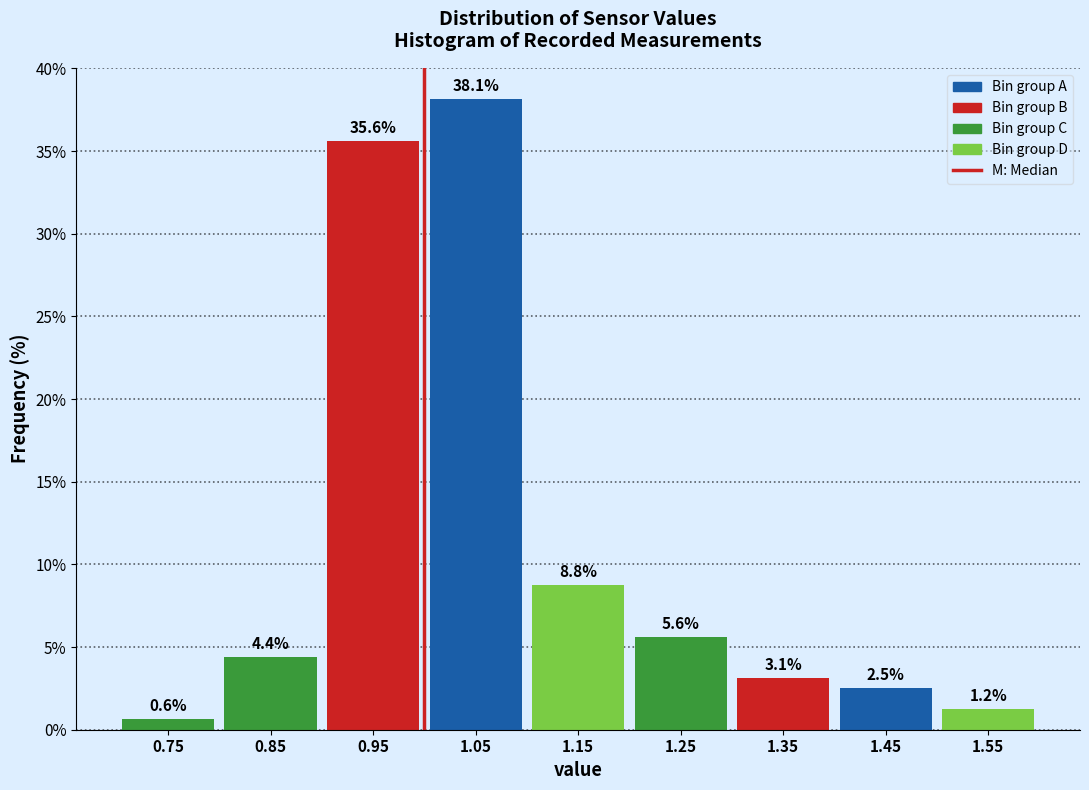

Over which range of the x-axis is the bar tallest?

1.0 to 1.1